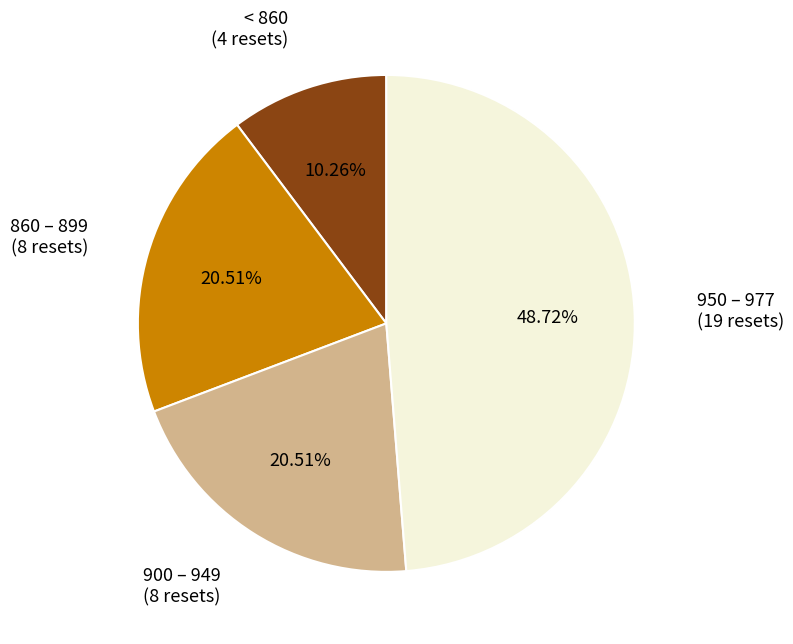

Is there a majority slice in this chart?

No